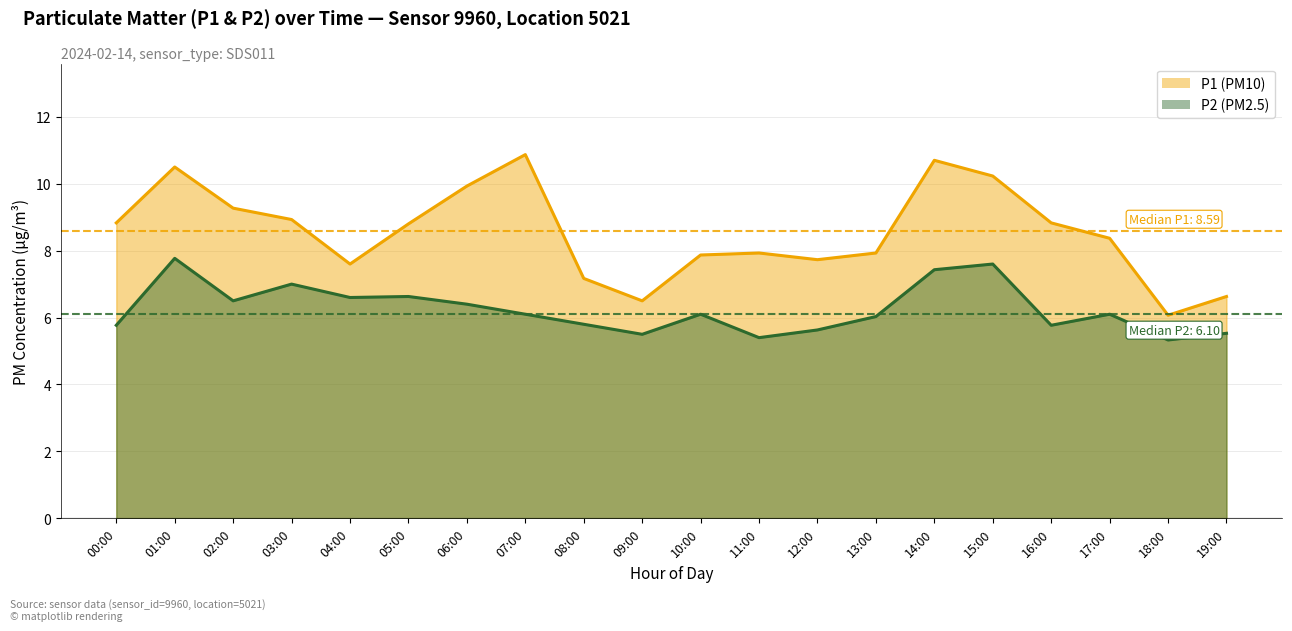

Rank the series by their average value, from highest to lowest.

P1, P2